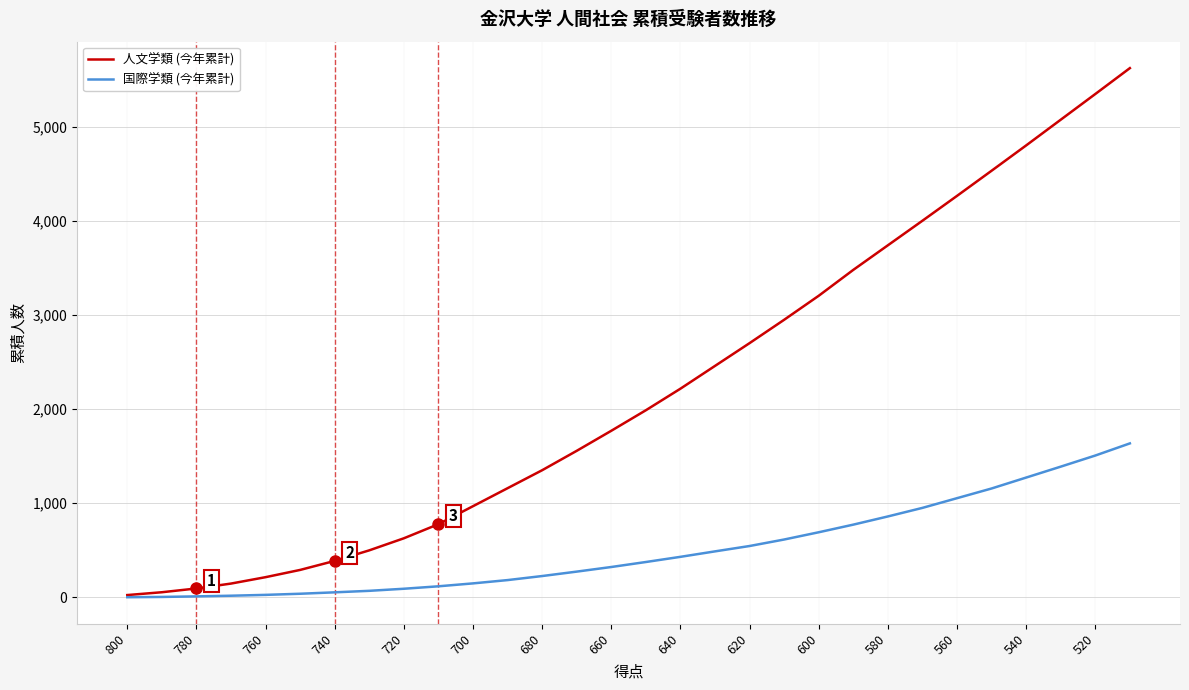

What is the highest value of the 人文学類 (今年累計) series?

5622